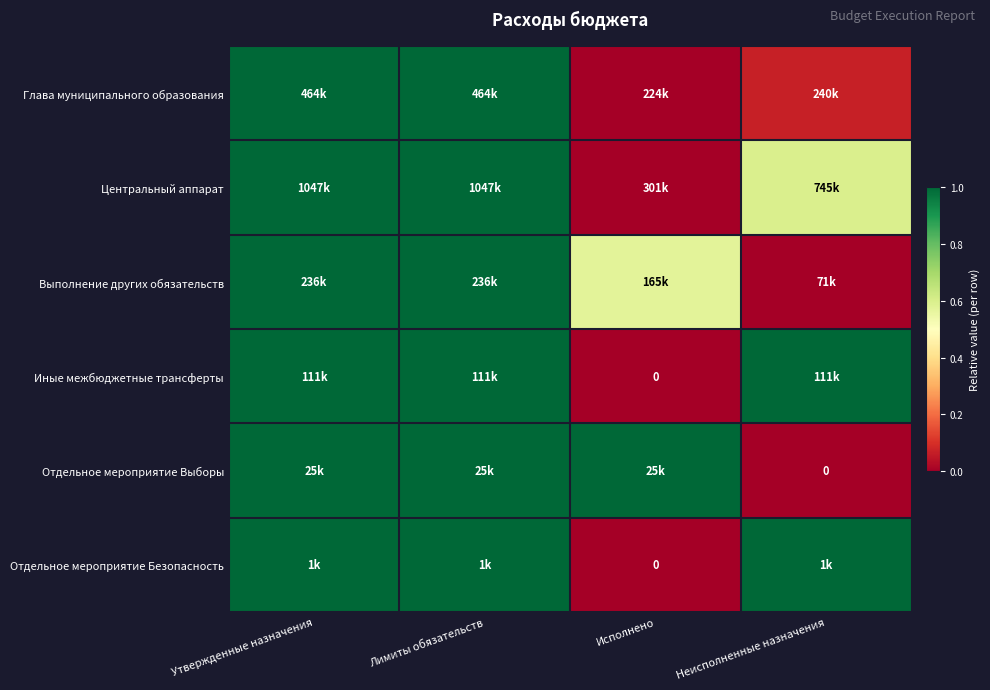

How many series are shown in this chart?

6